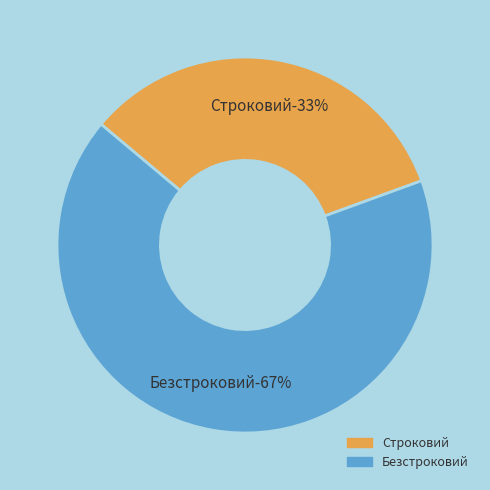

Is Строковий the majority of the pie?

No